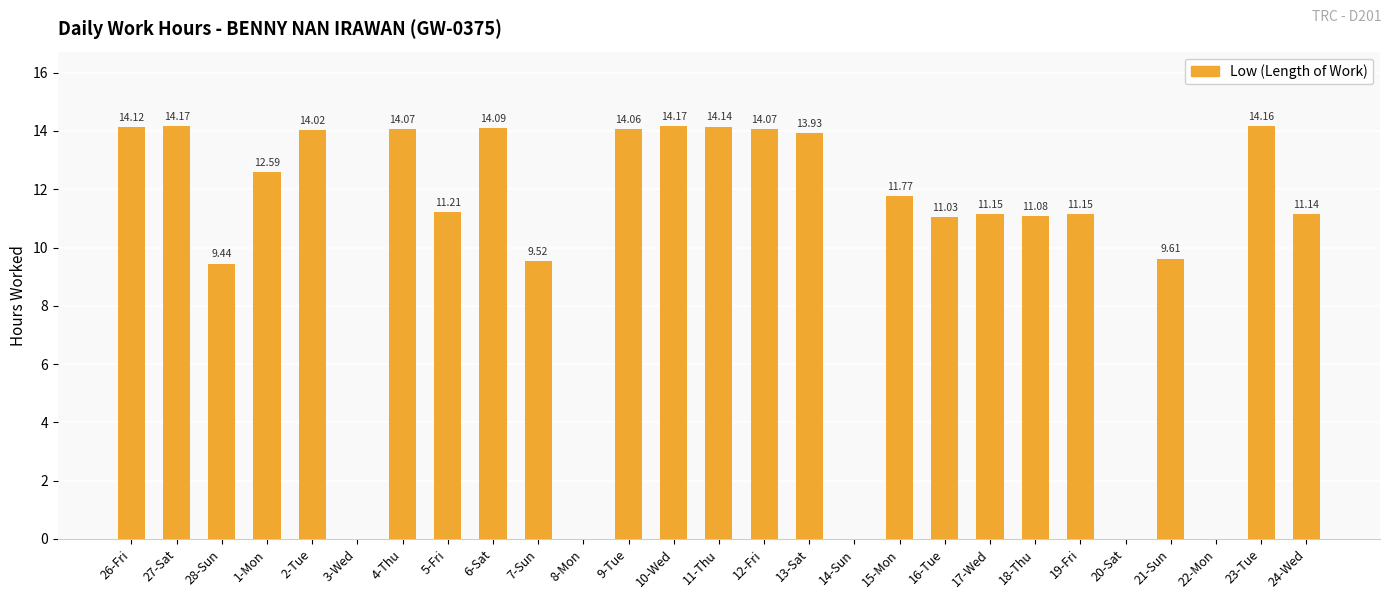

Reading left to right, transcribe all the data shown in this chart.

26-Fri=14.1	27-Sat=14.2	28-Sun=9.4	1-Mon=12.6	2-Tue=14.0	3-Wed=0.0	4-Thu=14.1	5-Fri=11.2	6-Sat=14.1	7-Sun=9.5	8-Mon=0.0	9-Tue=14.1	10-Wed=14.2	11-Thu=14.1	12-Fri=14.1	13-Sat=13.9	14-Sun=0.0	15-Mon=11.8	16-Tue=11.0	17-Wed=11.2	18-Thu=11.1	19-Fri=11.2	20-Sat=0.0	21-Sun=9.6	22-Mon=0.0	23-Tue=14.2	24-Wed=11.1